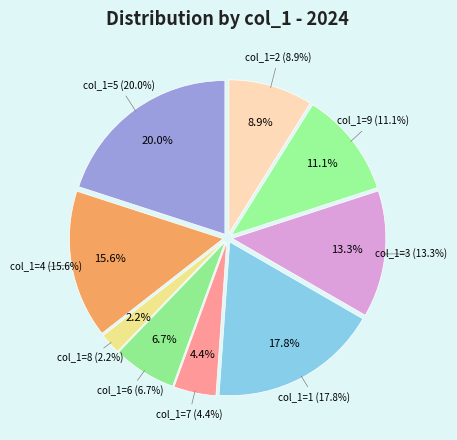

To the nearest percent, what is the combined percentage of 8 and 1?

20%